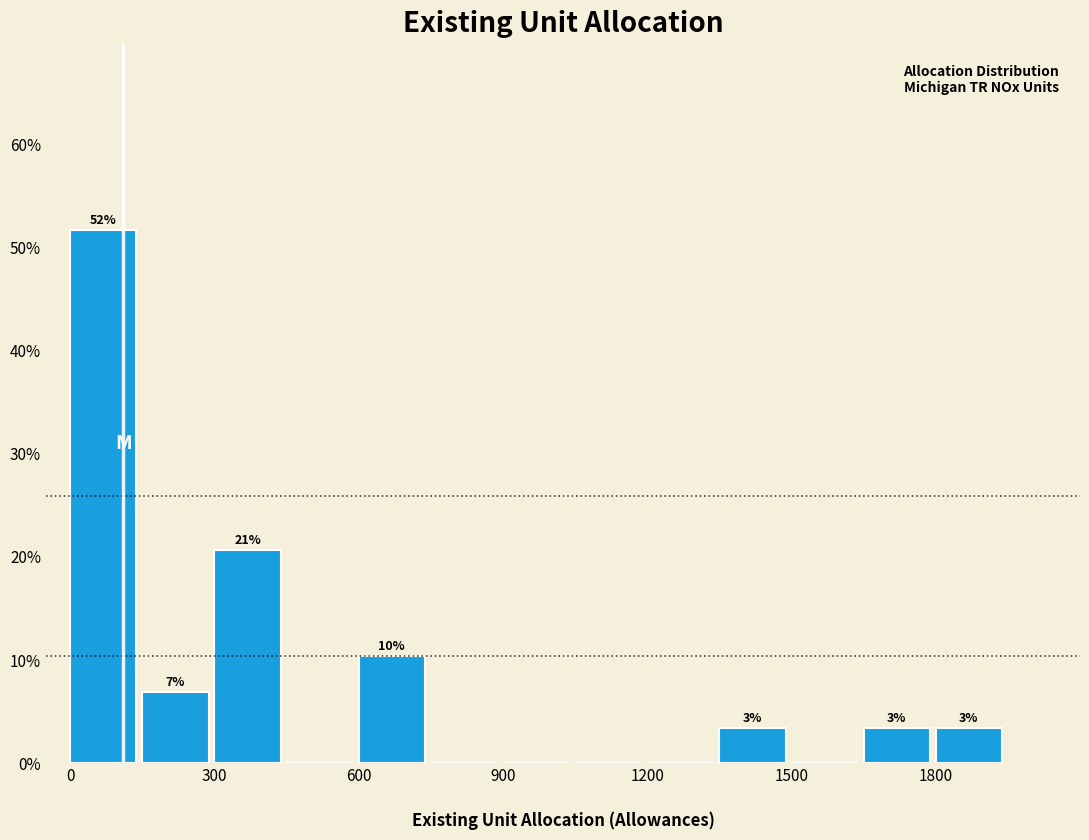

Read against the x-axis, roughly where is the centre of the tallest bar?

50